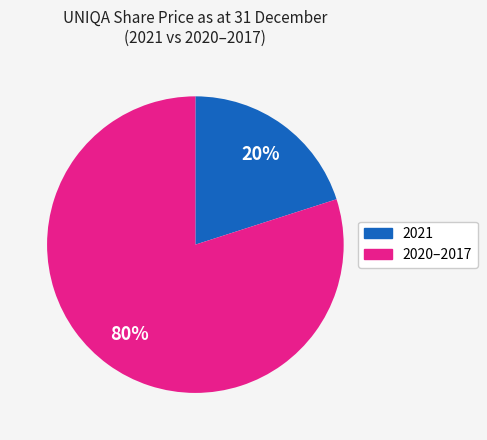

To the nearest percent, what is the difference between the largest and smallest slice percentages?

60%